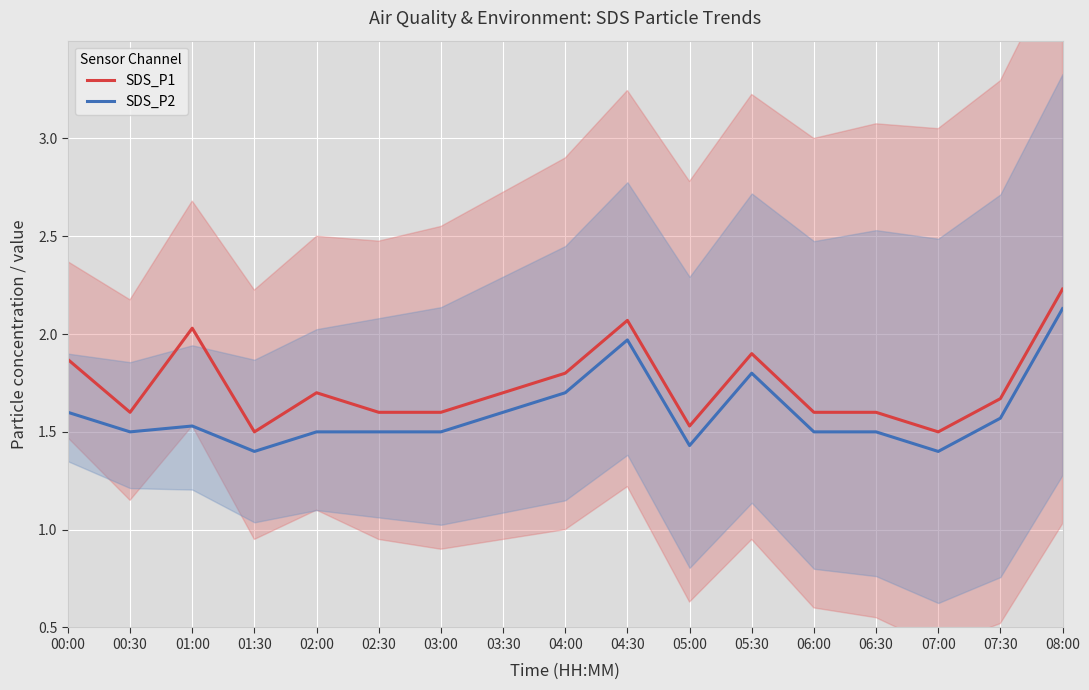

What are all the series names shown in the legend?

SDS_P1, SDS_P2